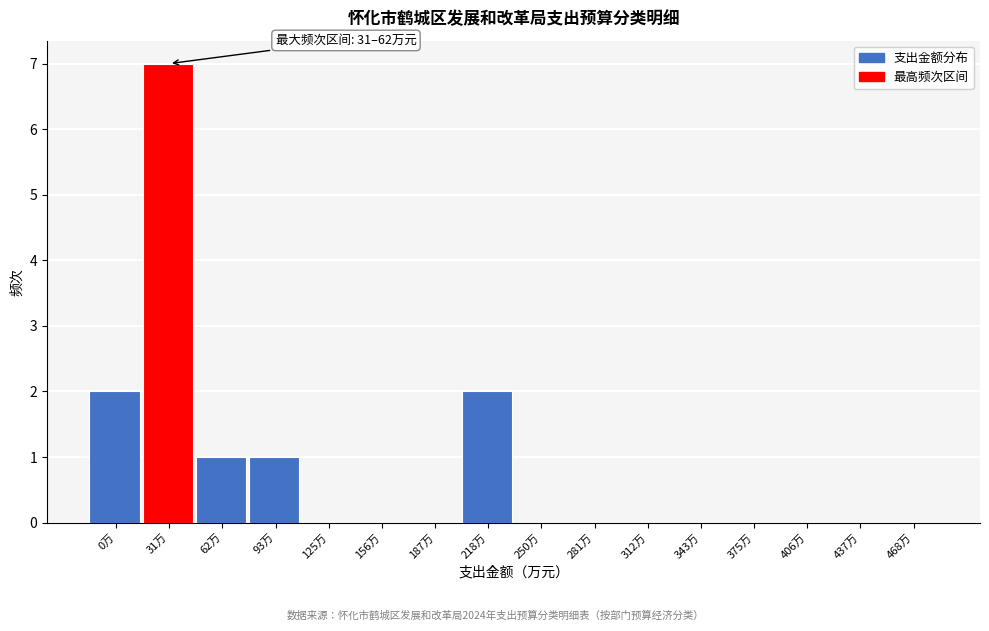

Reading left to right, list all the values displayed in this chart.

0万=2	31万=7	62万=1	93万=1	125万=0	156万=0	187万=0	218万=2	250万=0	281万=0	312万=0	343万=0	375万=0	406万=0	437万=0	468万=0